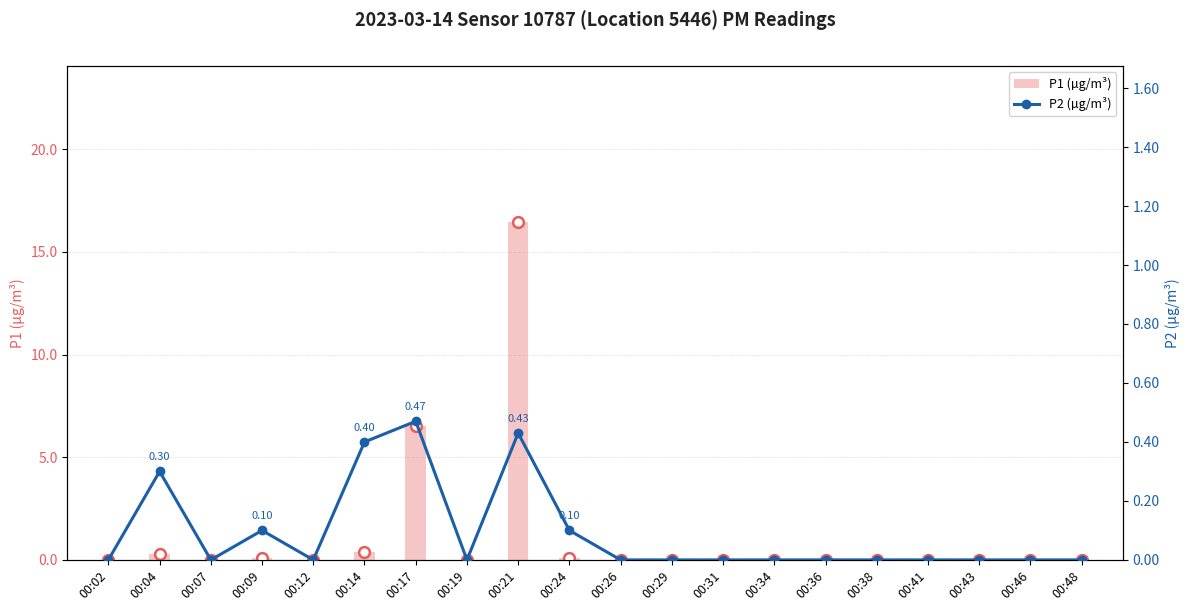

At how many categories does at least one series exceed 2?

2